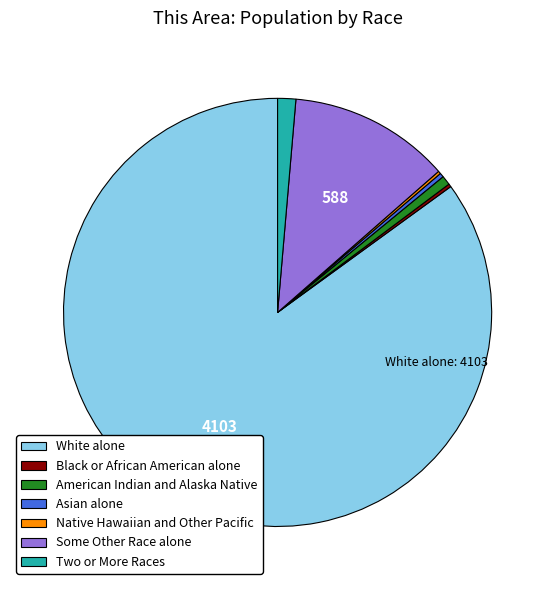

Which slice represents more than half of the pie?

White alone